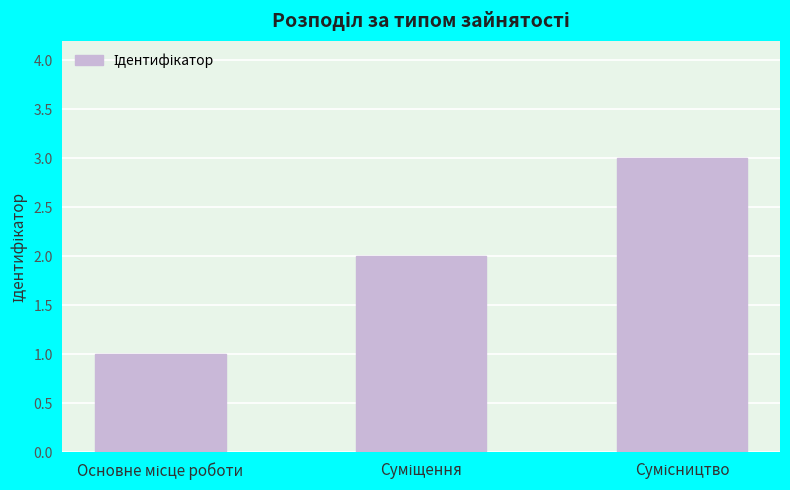

What is the maximum value shown in the chart?

3